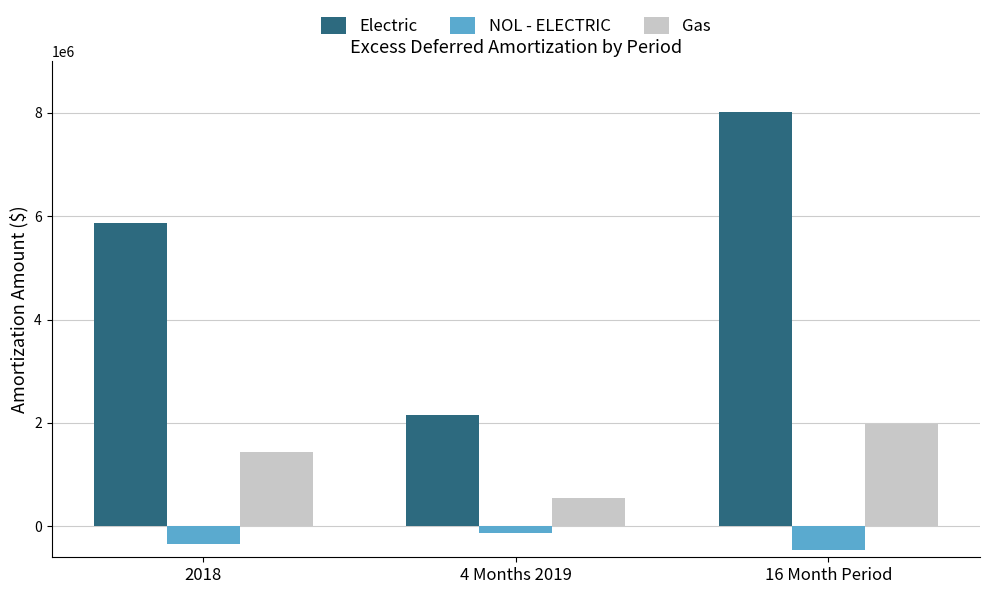

What is the difference between the highest and lowest values at 4 Months 2019?

2268526.7